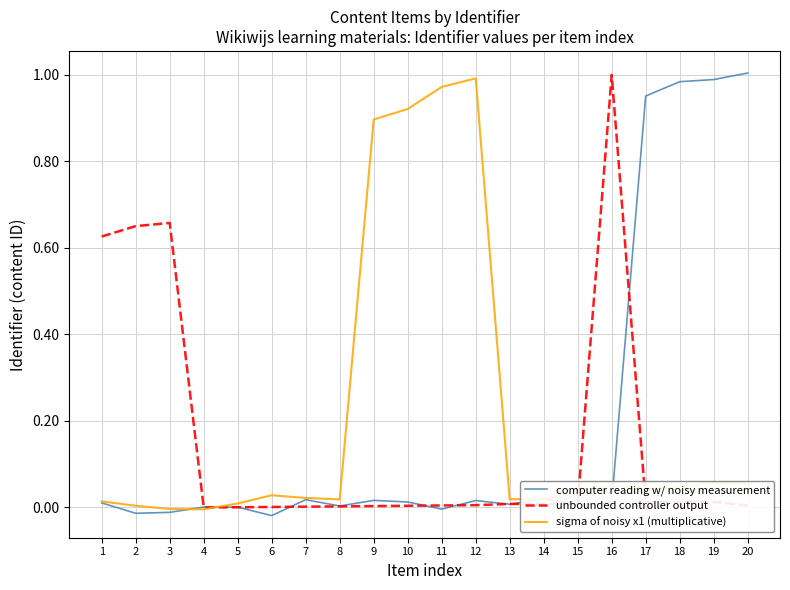

Rank the series at 14 from highest to lowest value.

sigma of noisy x1 (multiplicative), computer reading w/ noisy measurement, unbounded controller output